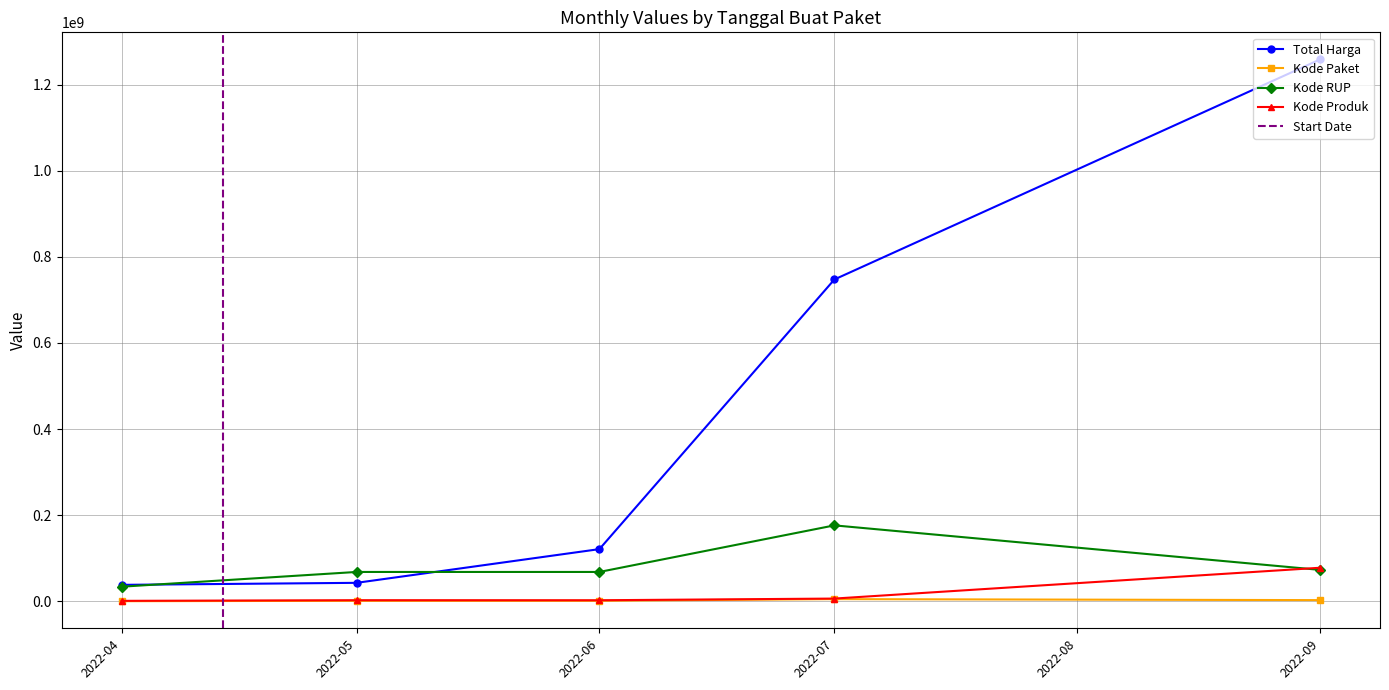

Where is Total Harga nearest to the value 648407250?

2022-07